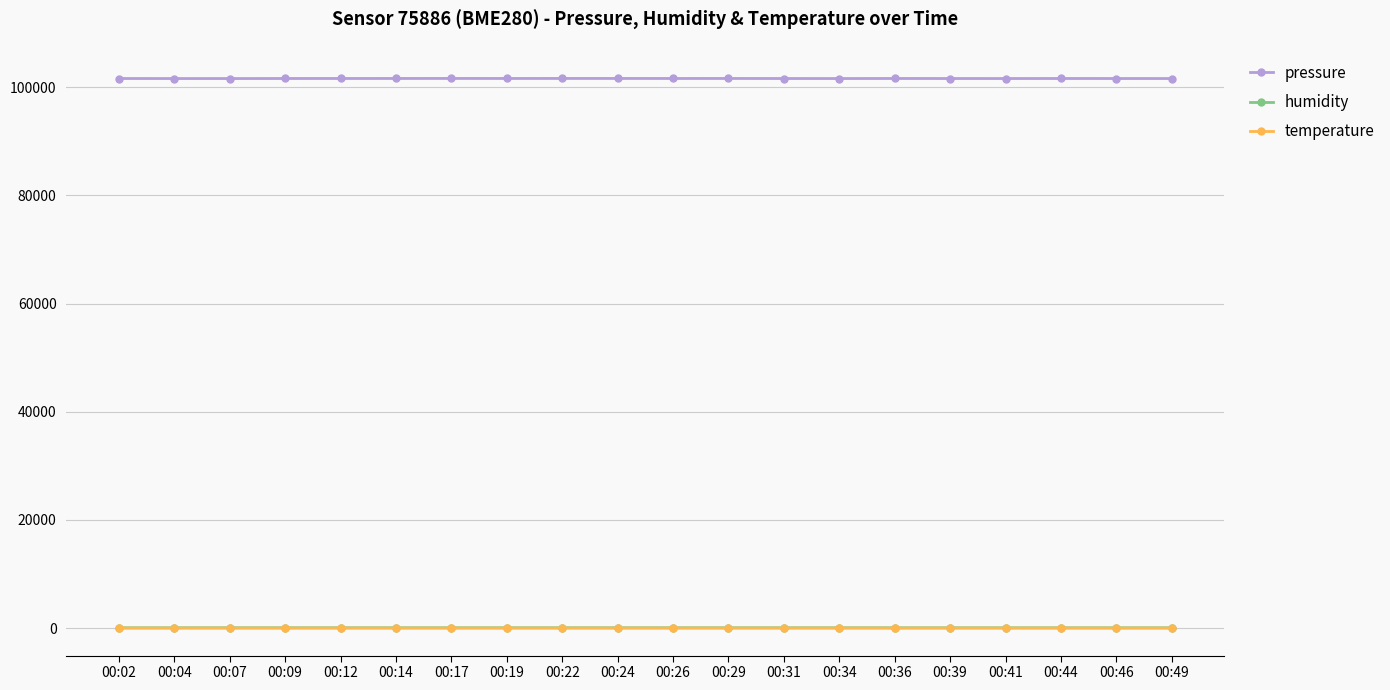

True or false: pressure has more than 2 interior local peaks.

True